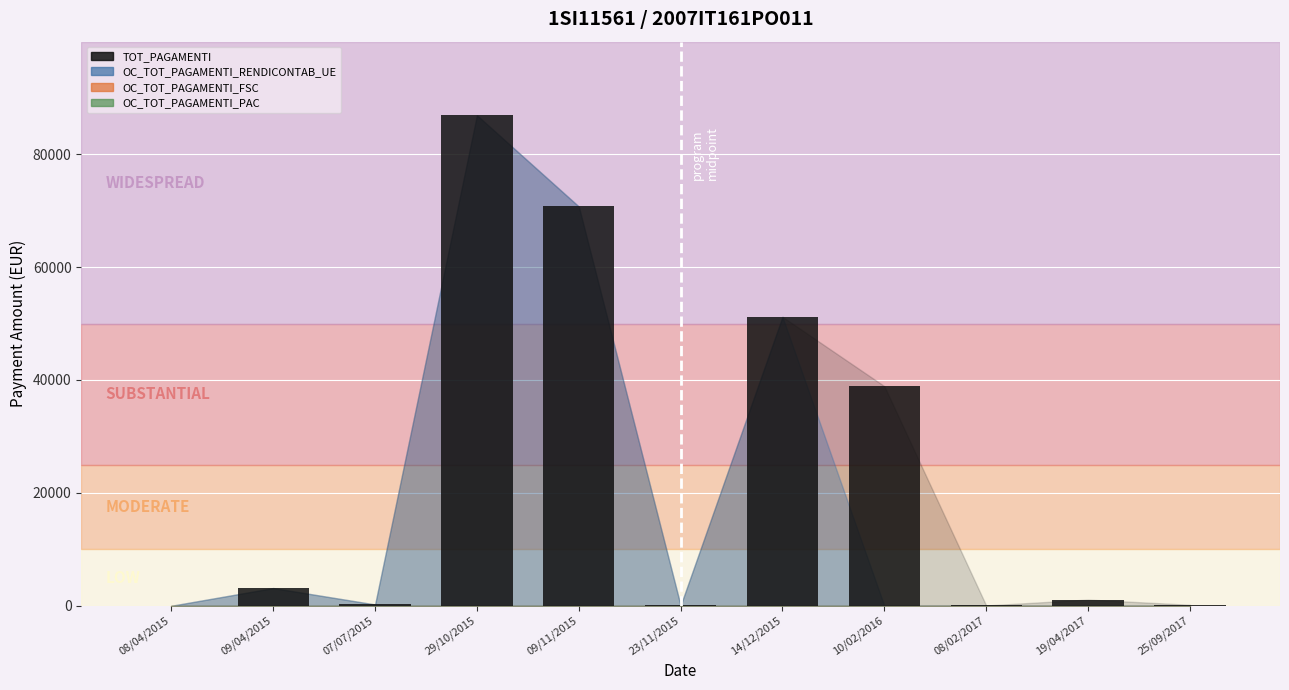

What is the sum of the values at 09/11/2015 and 09/04/2015?

73877.6